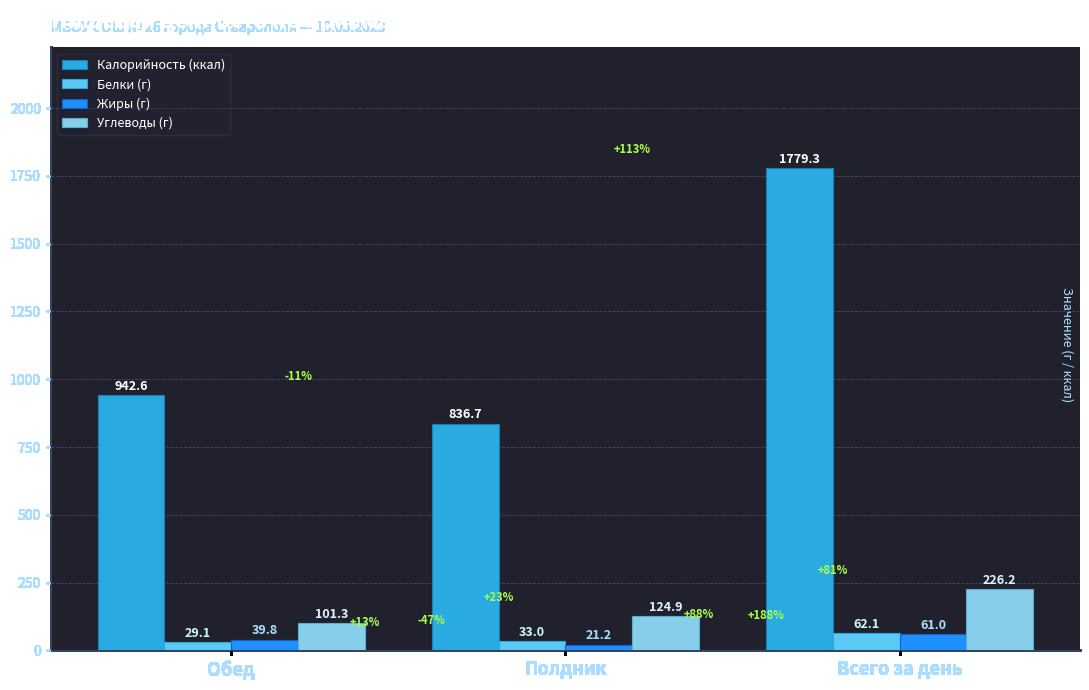

How many groups of bars are there?

3